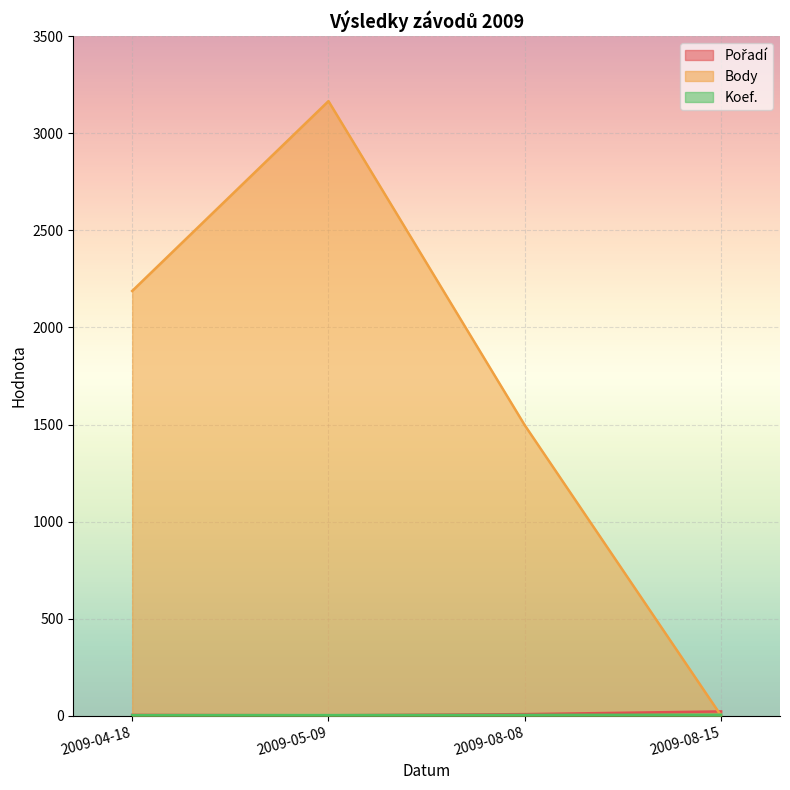

Reading left to right, extract all data points from this chart.

Pořadí: 4	2	8	22
Body: 2188	3166	1496	0
Koef.: 3	3	4	5